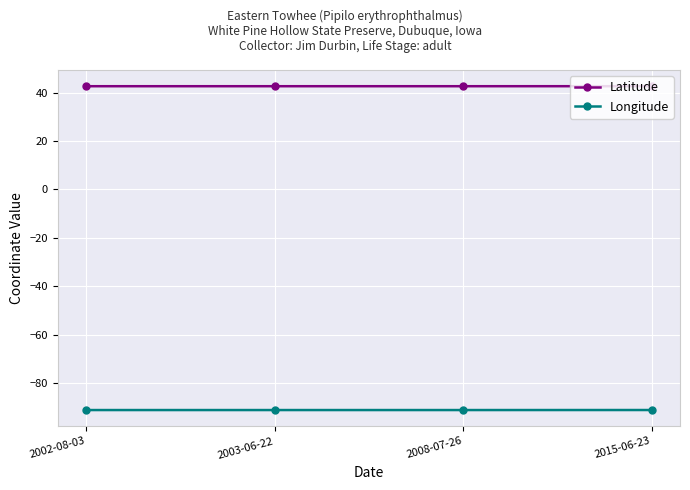

What are all the series names shown in the legend?

Latitude, Longitude